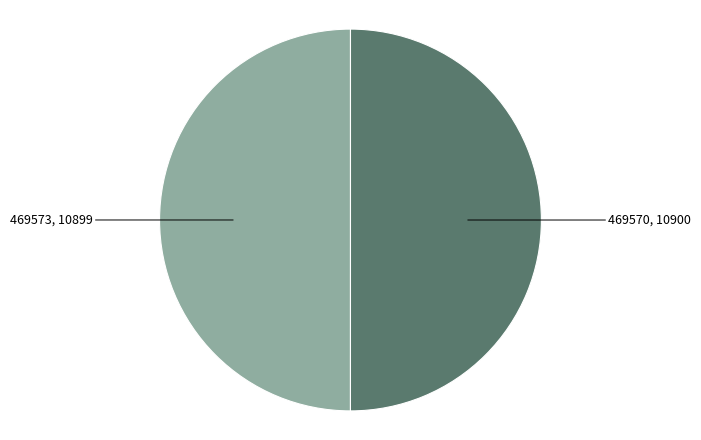

Count the number of slices in the pie.

2